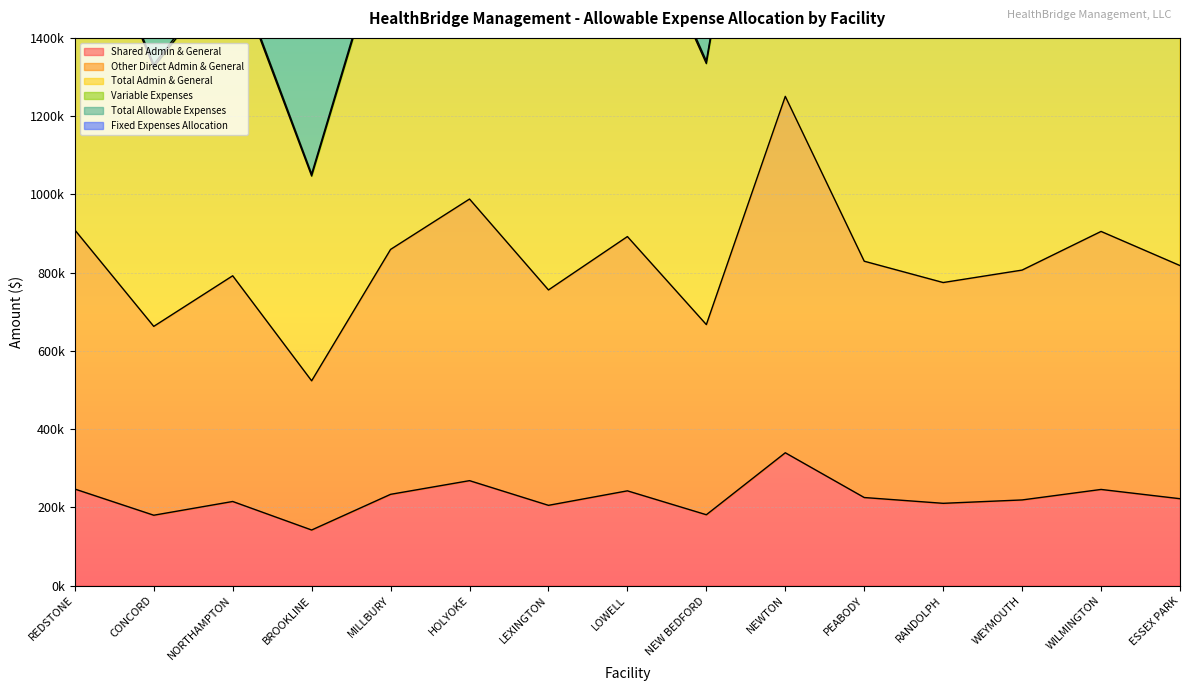

True or false: Other Direct Admin & General and Shared Admin & General intersect in this chart.

False